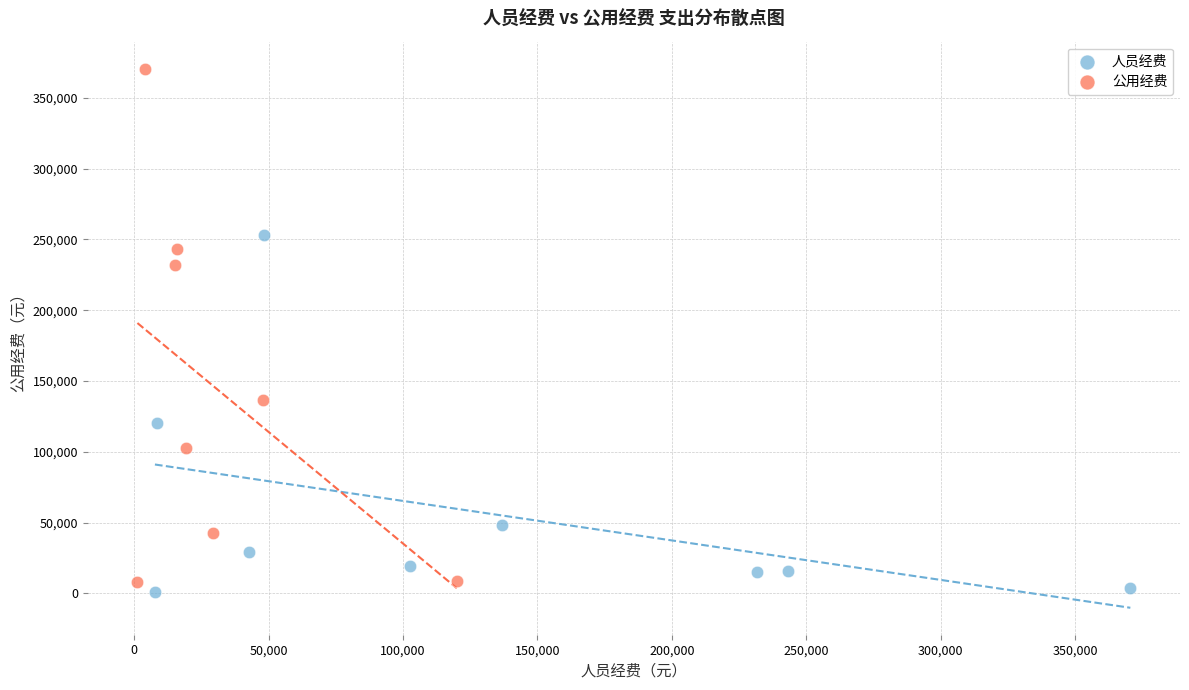

Which series reaches the maximum Y coordinate?

公用经费